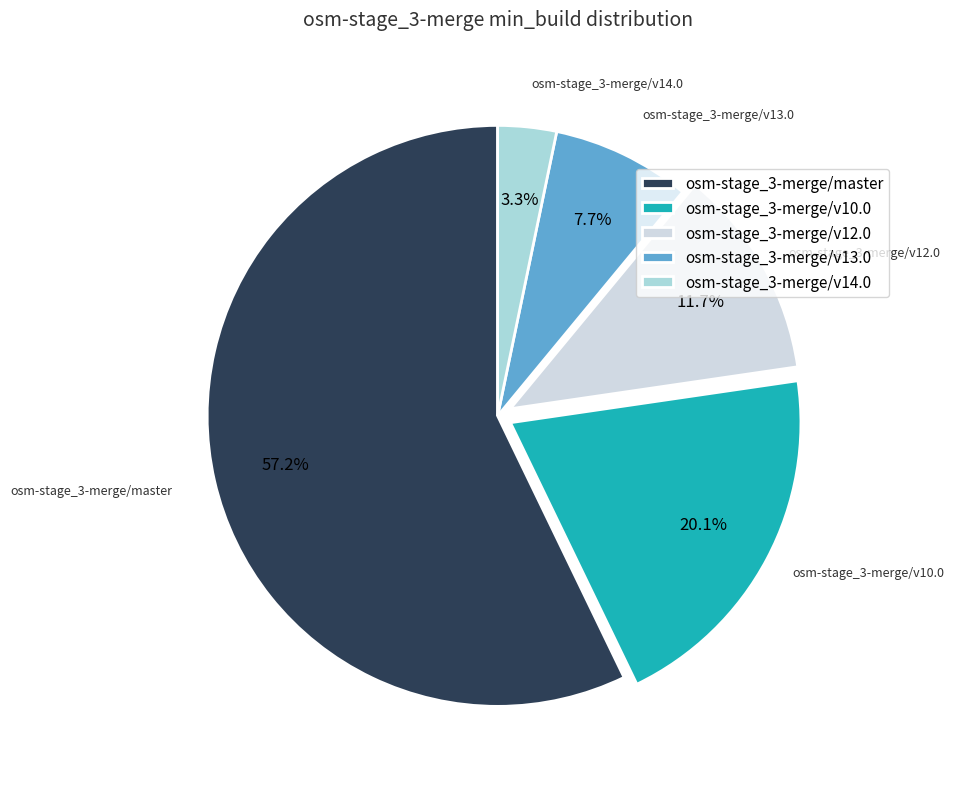

What is the majority slice?

osm-stage_3-merge/master